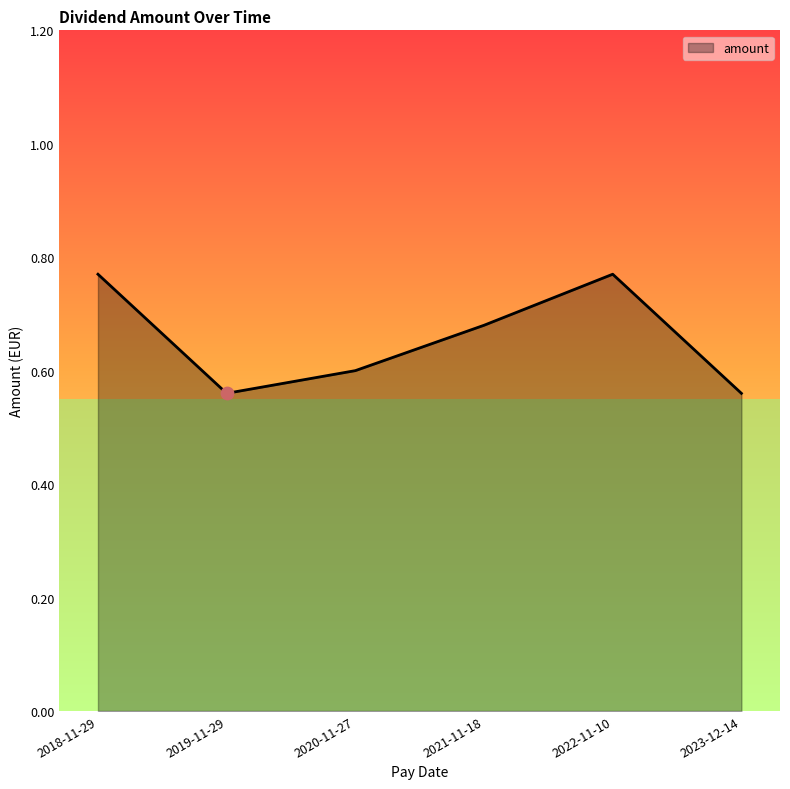

Which has a higher value, 2022-11-10 or 2019-11-29?

2022-11-10